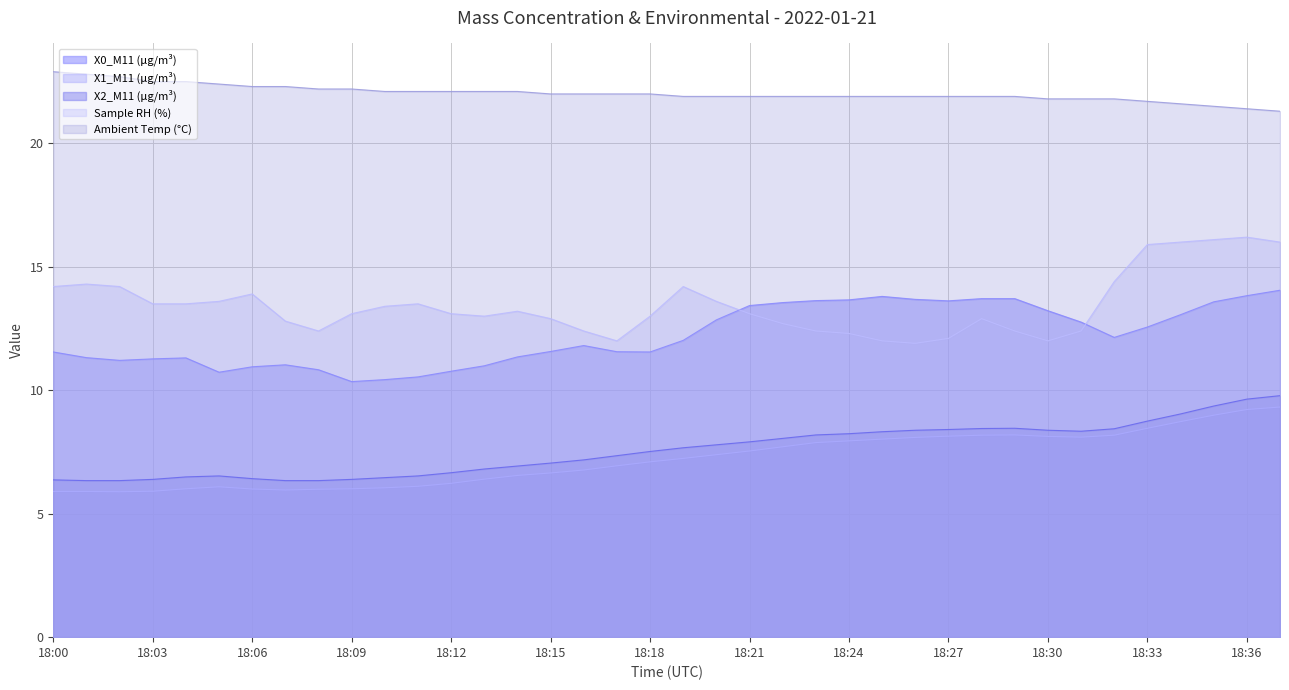

How many values in the X1_M11 (μg/m³) series exceed 7?

20